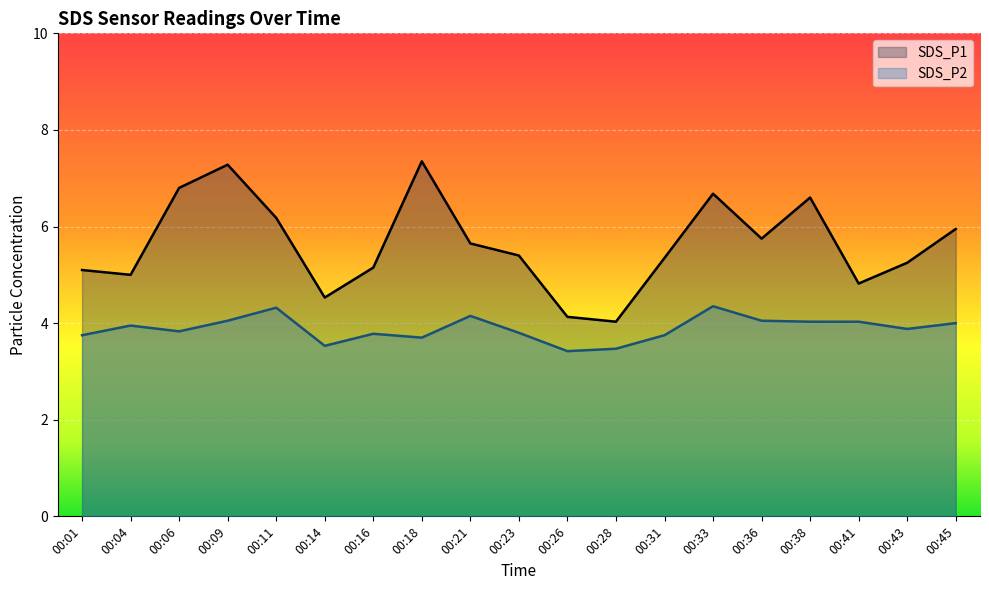

Reading left to right, what are all the values shown in this chart?

SDS_P1: 00:01=5.1	00:04=5.0	00:06=6.8	00:09=7.3	00:11=6.2	00:14=4.5	00:16=5.2	00:18=7.3	00:21=5.7	00:23=5.4	00:26=4.1	00:28=4.0	00:31=5.3	00:33=6.7	00:36=5.8	00:38=6.6	00:41=4.8	00:43=5.2	00:45=6.0
SDS_P2: 00:01=3.8	00:04=4.0	00:06=3.8	00:09=4.0	00:11=4.3	00:14=3.5	00:16=3.8	00:18=3.7	00:21=4.2	00:23=3.8	00:26=3.4	00:28=3.5	00:31=3.8	00:33=4.3	00:36=4.0	00:38=4.0	00:41=4.0	00:43=3.9	00:45=4.0